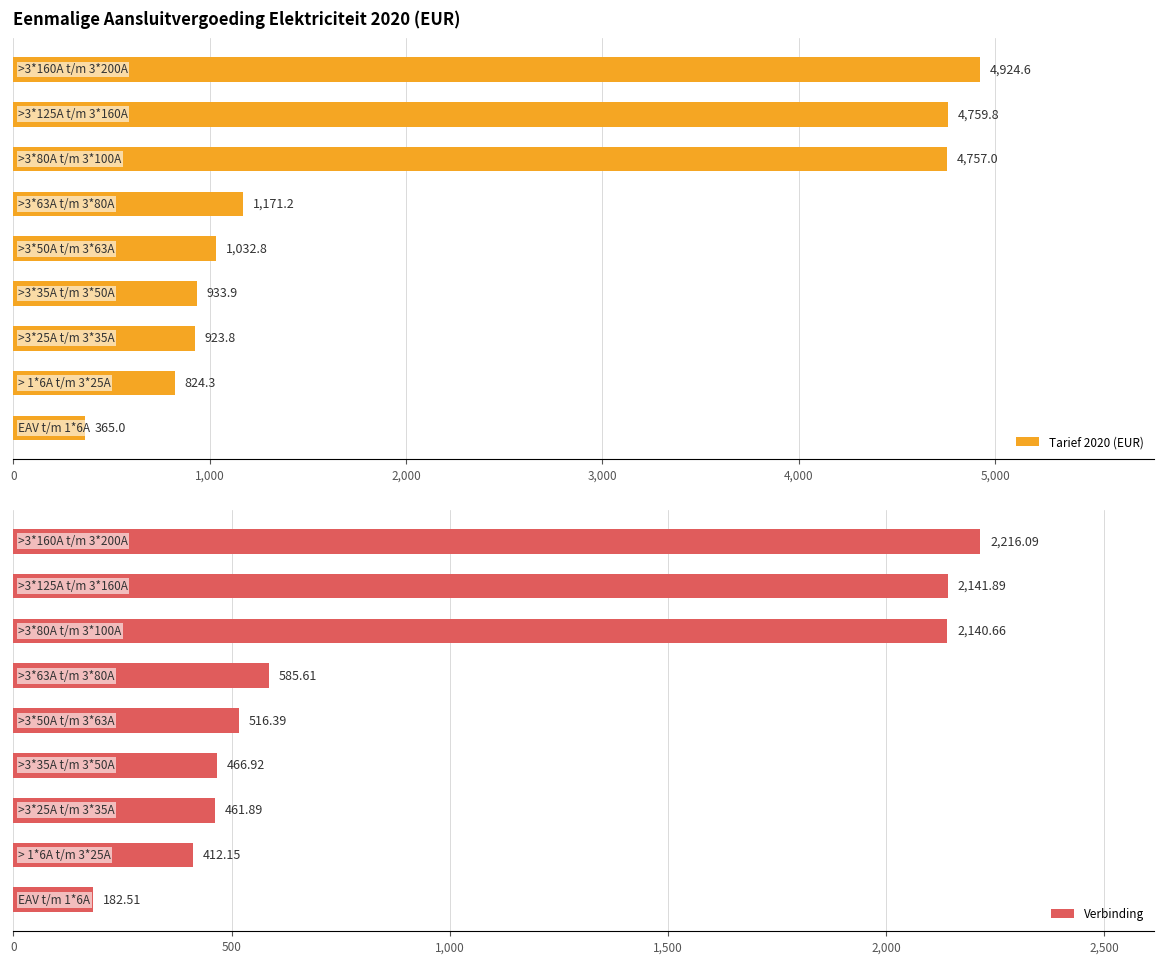

What is the highest value of the Tarief 2020 (EUR) series?

4924.6